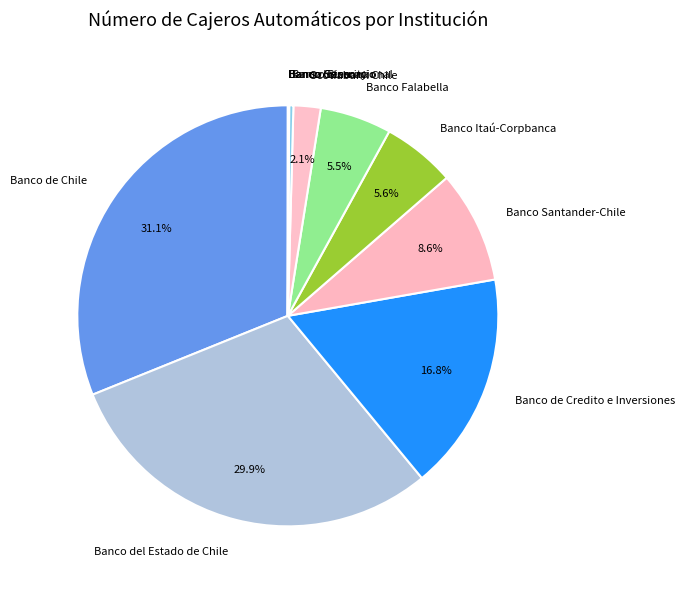

Which category has the biggest portion of the pie?

Banco de Chile